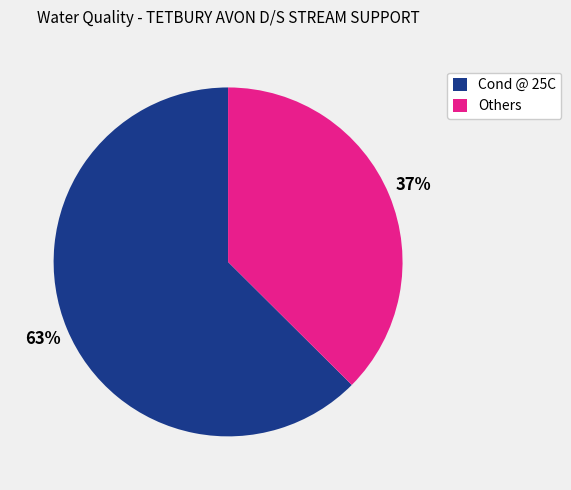

The Others slice represents 27% of the pie. True or false?

False